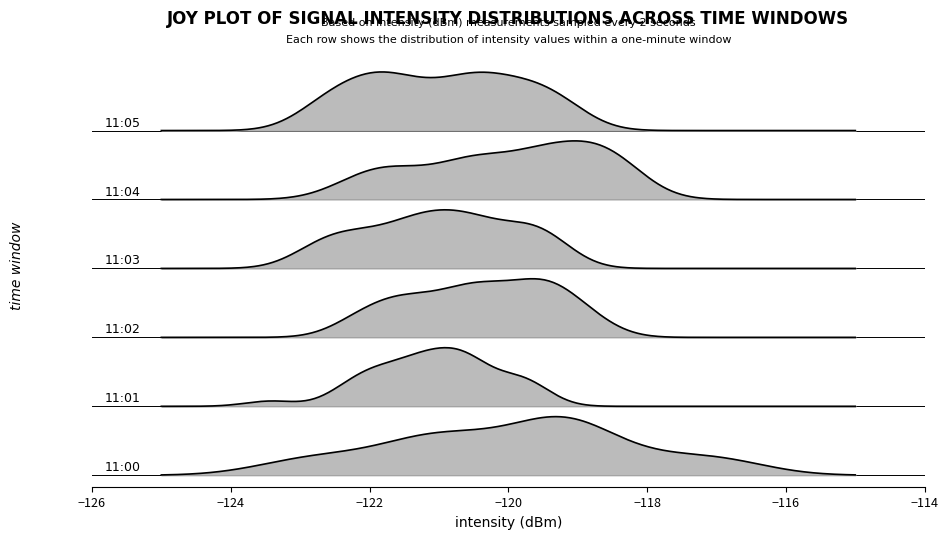

What is the difference between the maximum and minimum values in the 11:02 series?

3.6